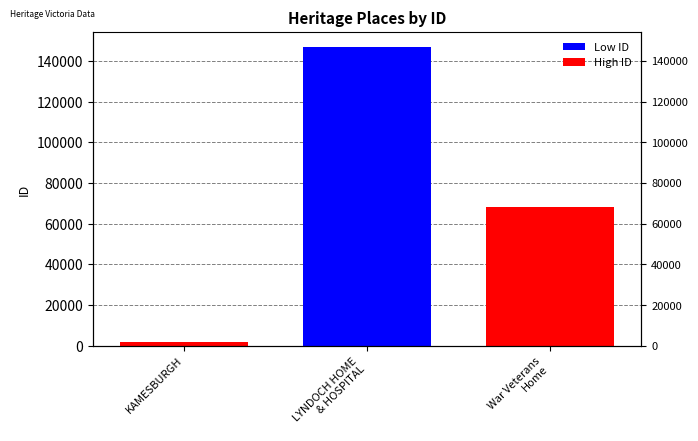

How many data points are less than 68211?

1